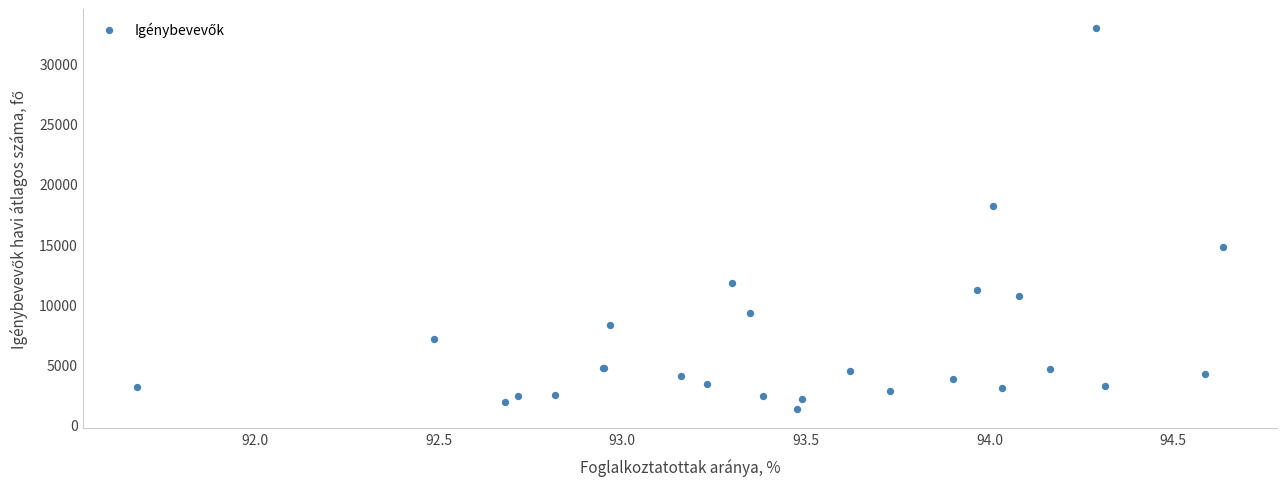

What Y value in the scatter plot is closest to 17133?

18183.5